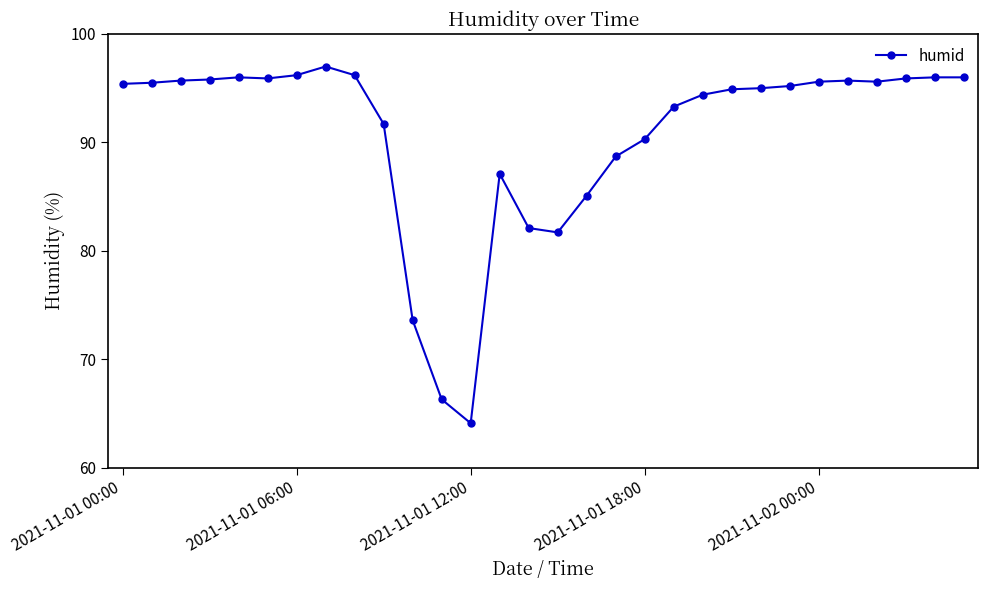

What is the difference between the maximum and minimum values?

32.9